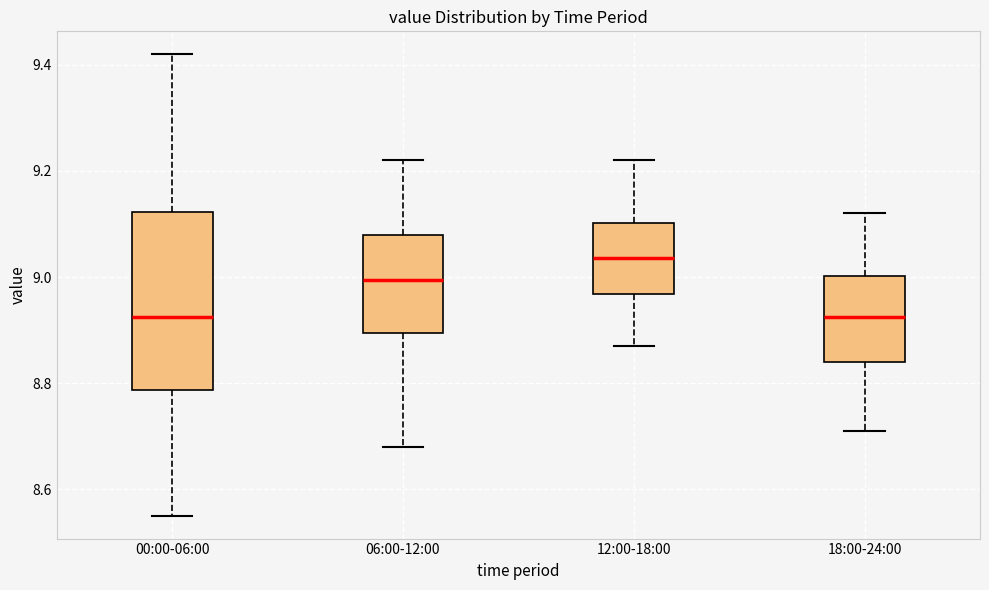

Reading left to right, transcribe this box plot: for each box, give where its median line is, the range the box spans, and where its two whiskers end, as read against the y-axis. The values are not printed on the chart, so give them approximately, as read against the axis.

00:00-06:00: median 8.92, box 8.78 to 9.12, whiskers 8.56 to 9.42
06:00-12:00: median 9.00, box 8.90 to 9.08, whiskers 8.68 to 9.22
12:00-18:00: median 9.04, box 8.96 to 9.10, whiskers 8.88 to 9.22
18:00-24:00: median 8.92, box 8.84 to 9.00, whiskers 8.72 to 9.12